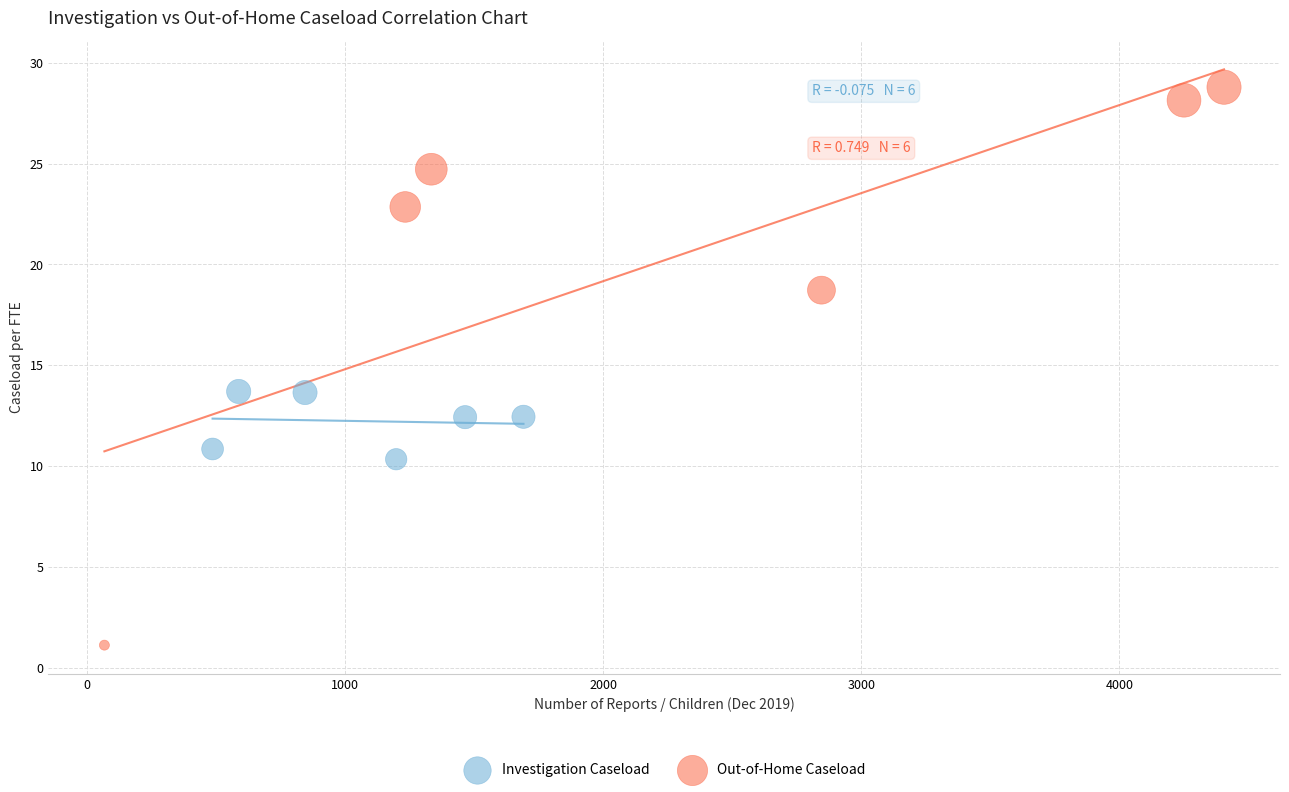

Which series reaches the maximum Y coordinate?

Out-of-Home Caseload